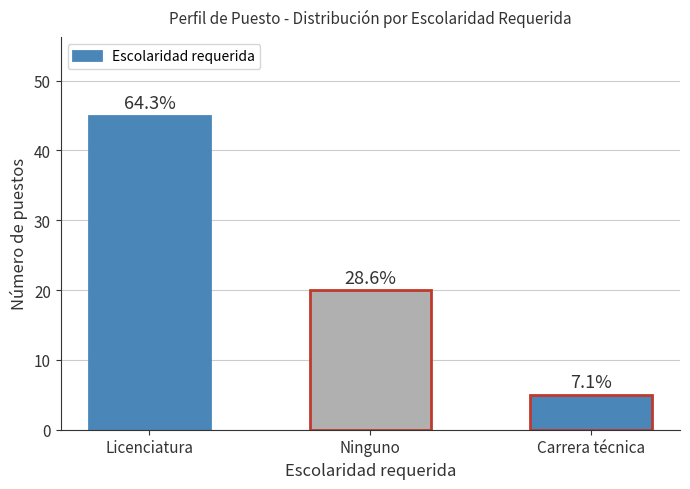

What position from the right is Licenciatura?

3